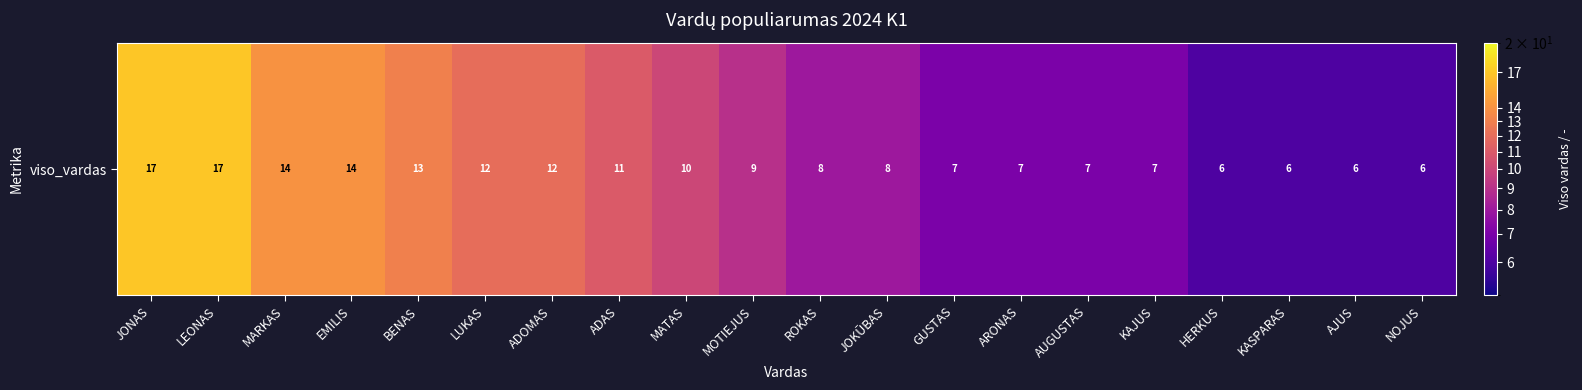

What is the average value?

10